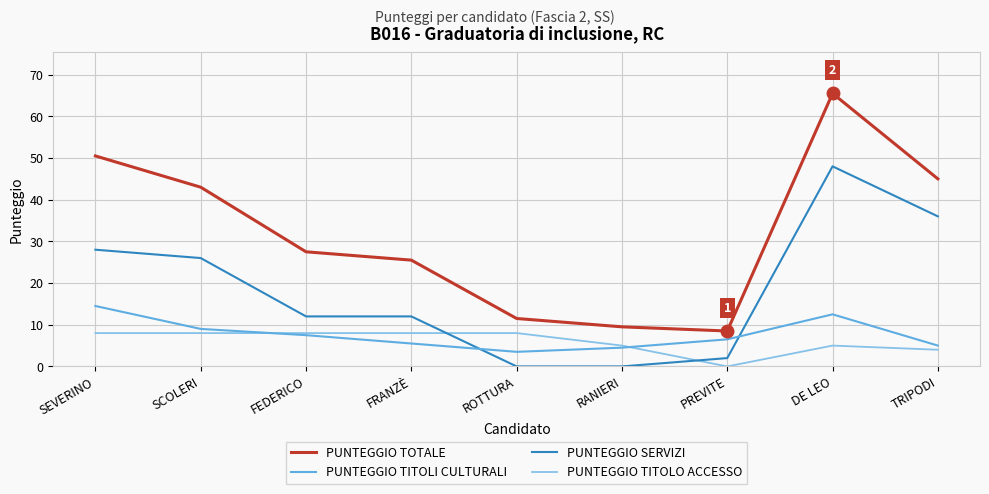

The value of PUNTEGGIO TOTALE at SEVERINO is 50.5. True or false?

True